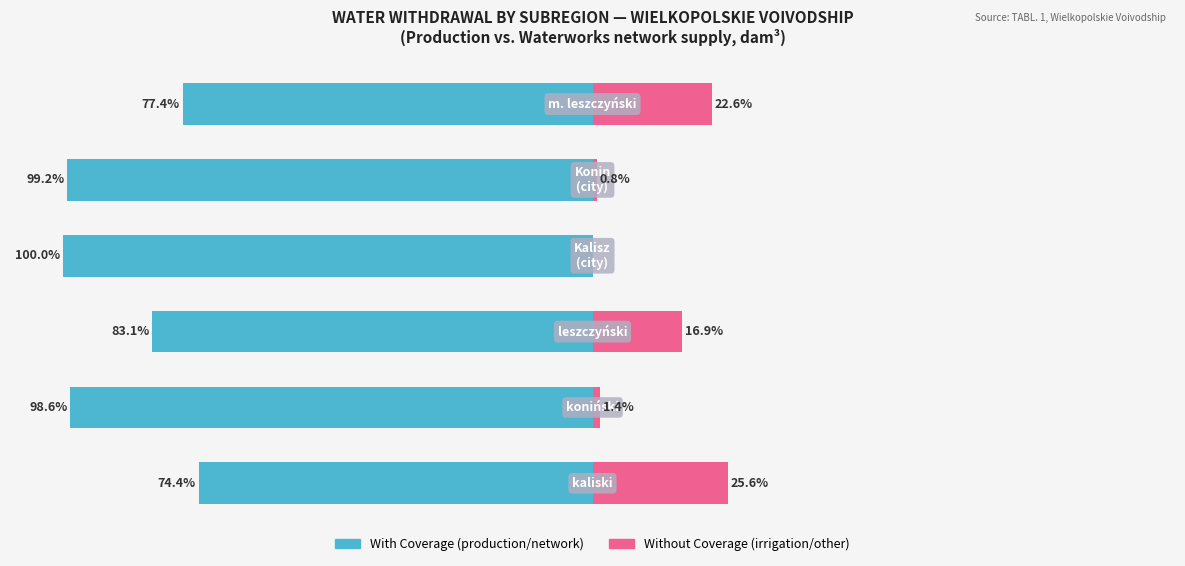

Rank the series at −100 from lowest to highest value.

With Coverage, Without Coverage